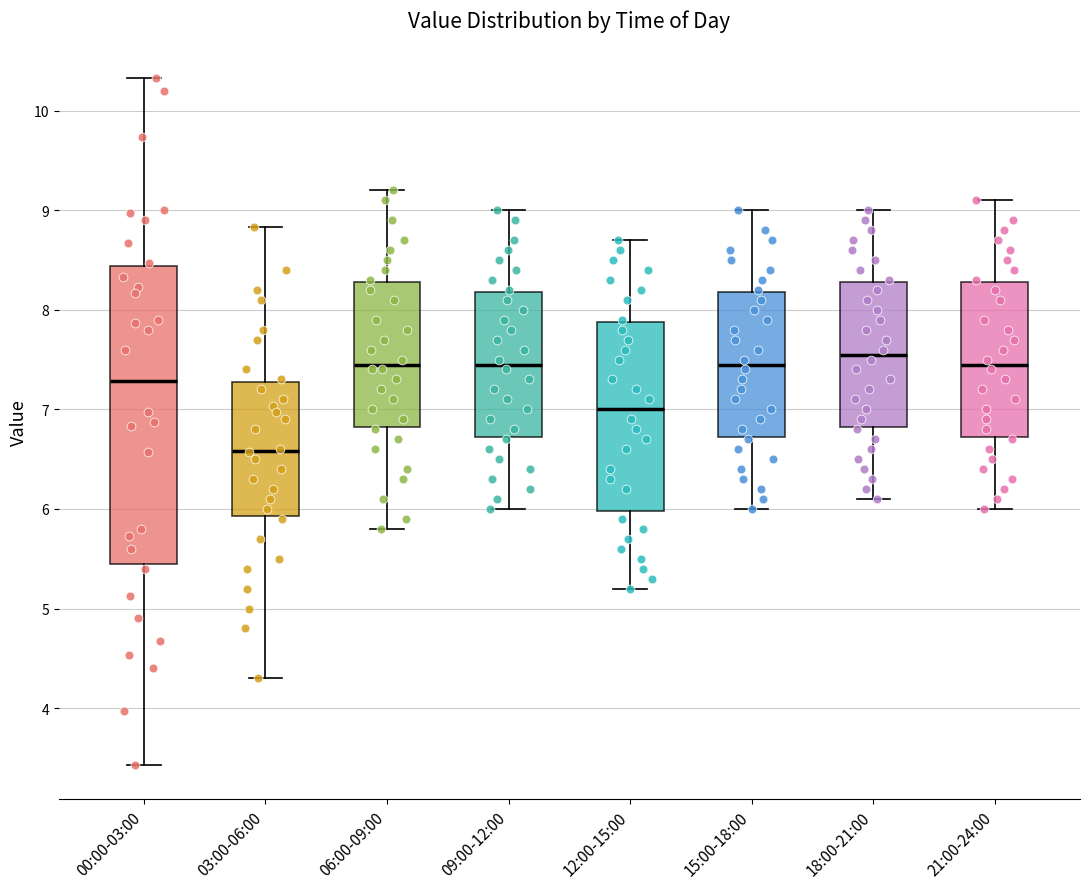

Where does the upper whisker of the box for 09:00-12:00 end on the y-axis? The values are not printed on the chart, so give them approximately, as read against the axis.

9.0